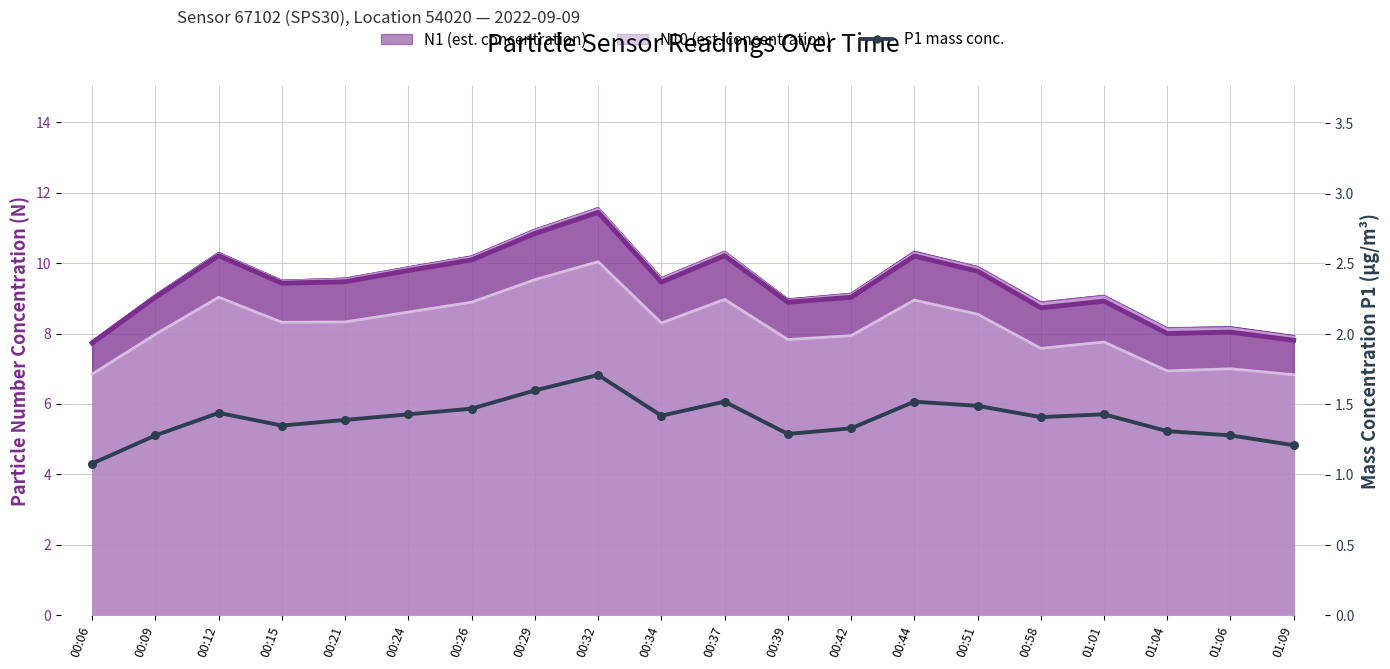

Which has a higher value, 00:21 or 00:09?

00:21